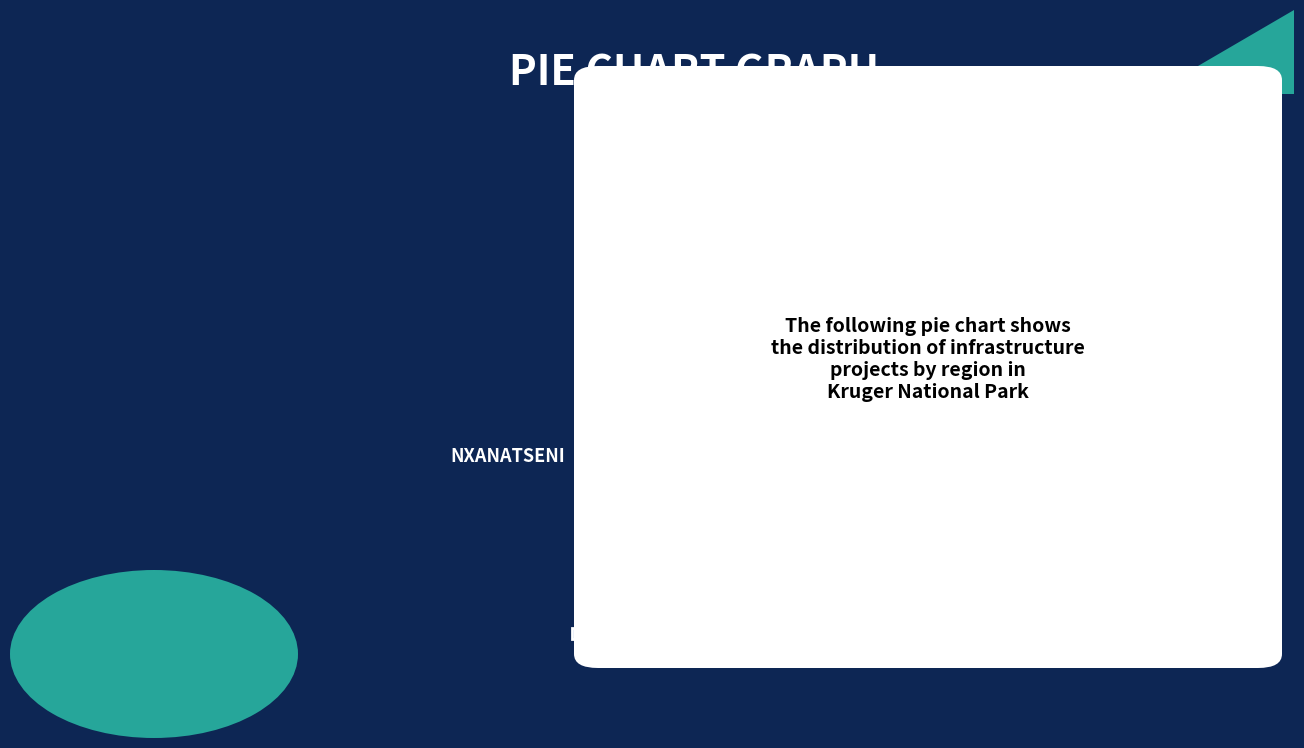

How many segments does this pie chart have?

3